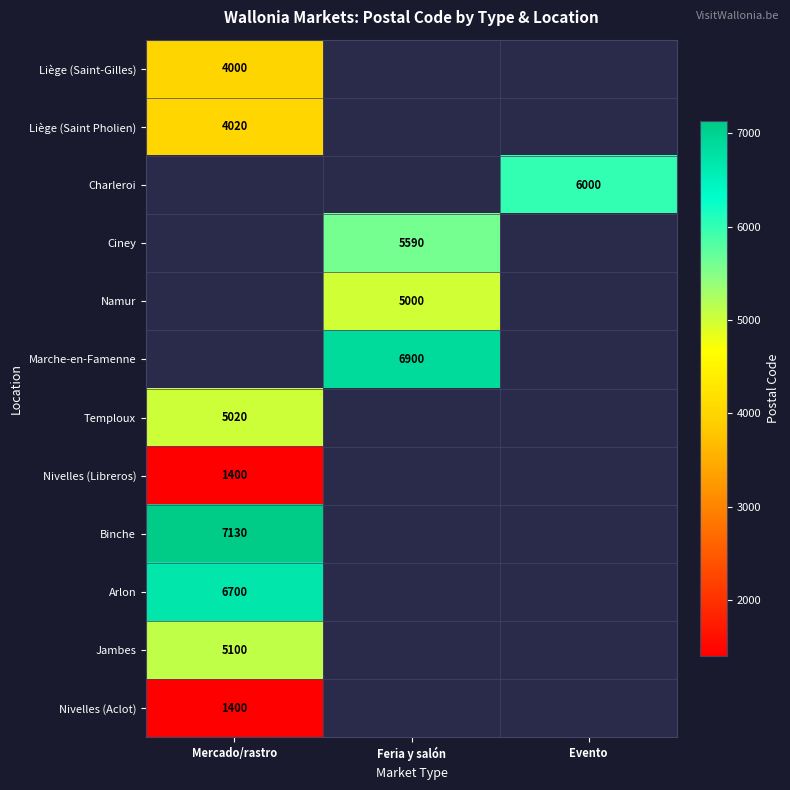

How many distinct data groups are displayed?

12